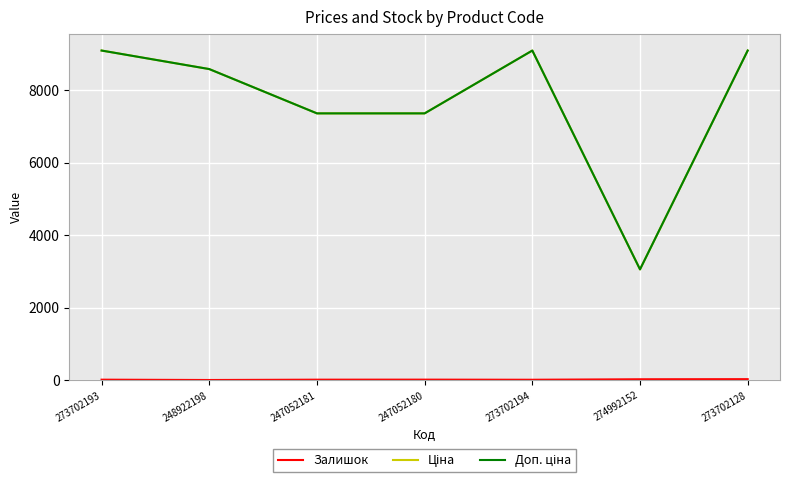

What is the greatest value displayed?

9092.0